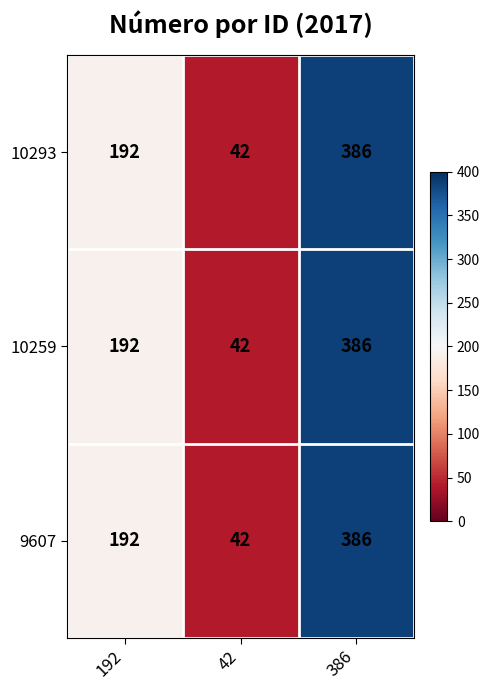

How many categories are shown in the chart?

3